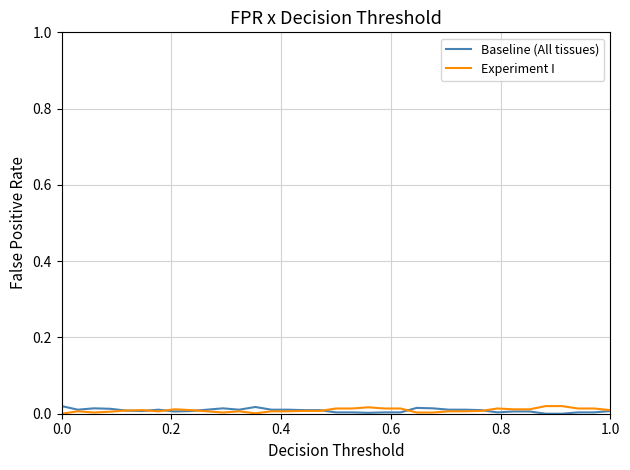

What are all the series names shown in the legend?

Baseline (All tissues), Experiment I